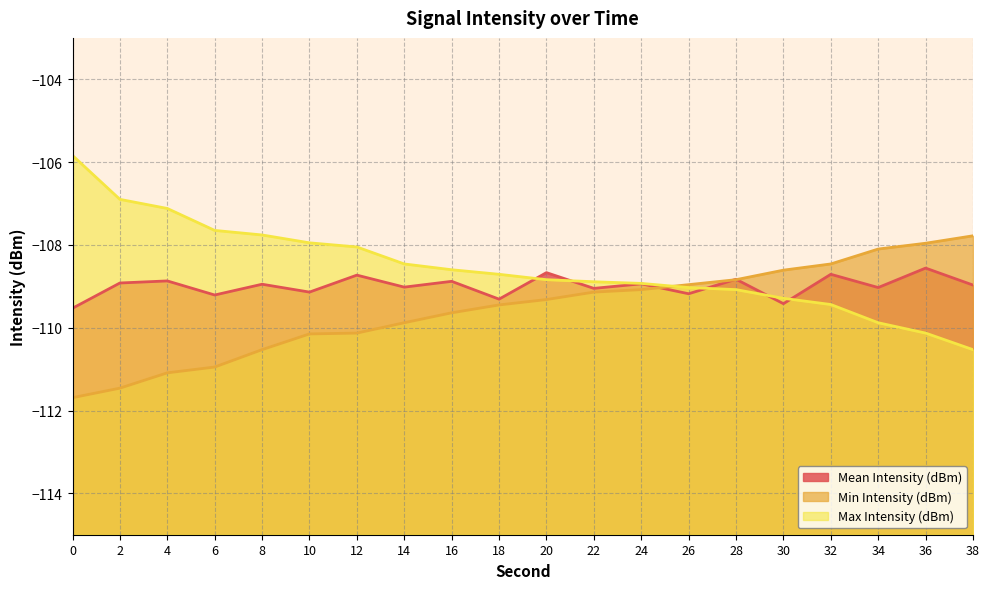

How many data points in Min Intensity (dBm) are above -109?

7